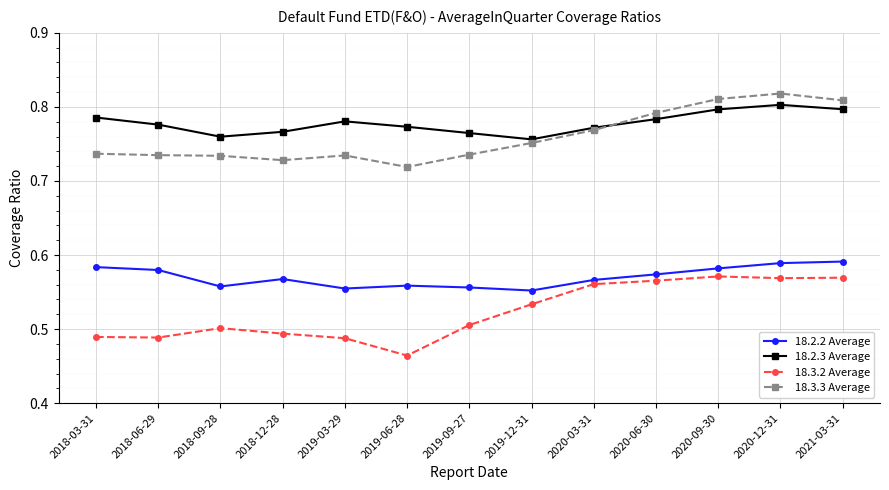

What is the difference between the highest and lowest values at 2019-03-29?

0.3